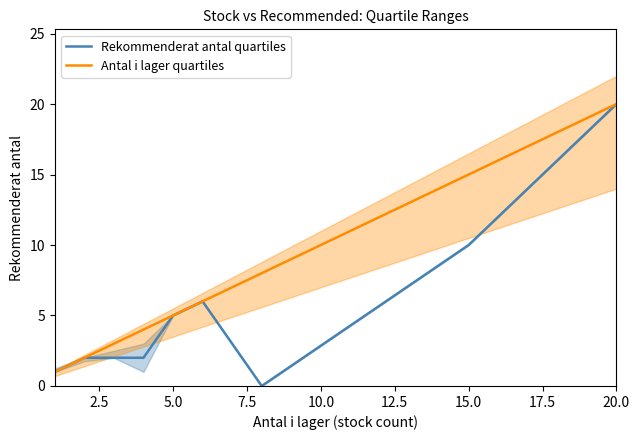

How many lines are shown in the chart?

2